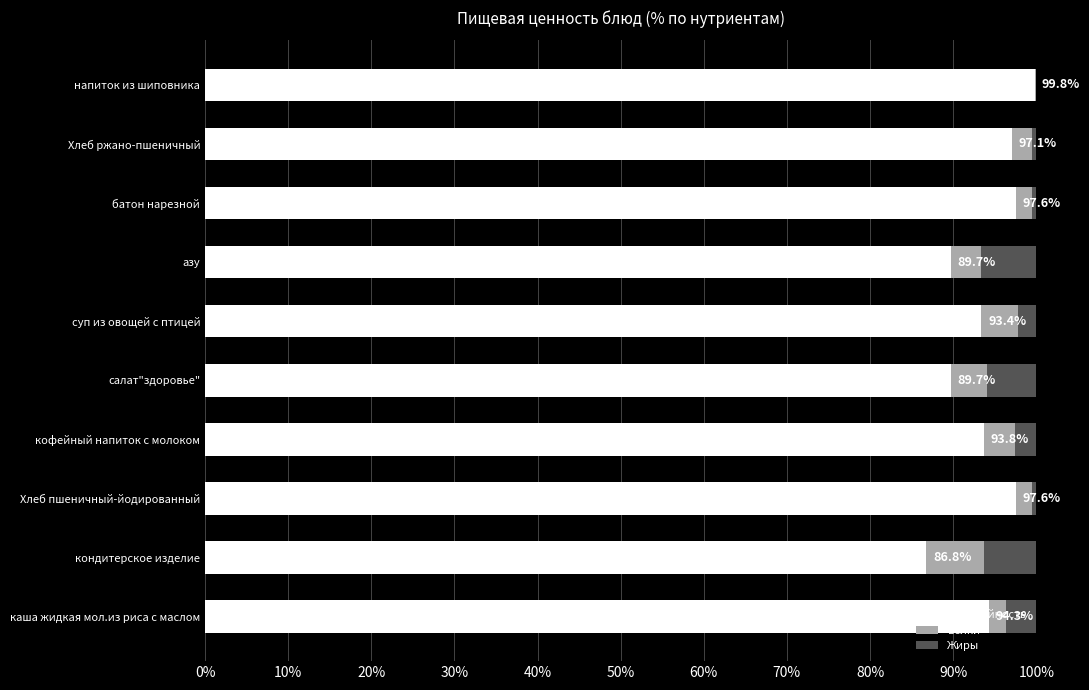

True or false: Калорийность has a value of 97.6 at батон нарезной.

True